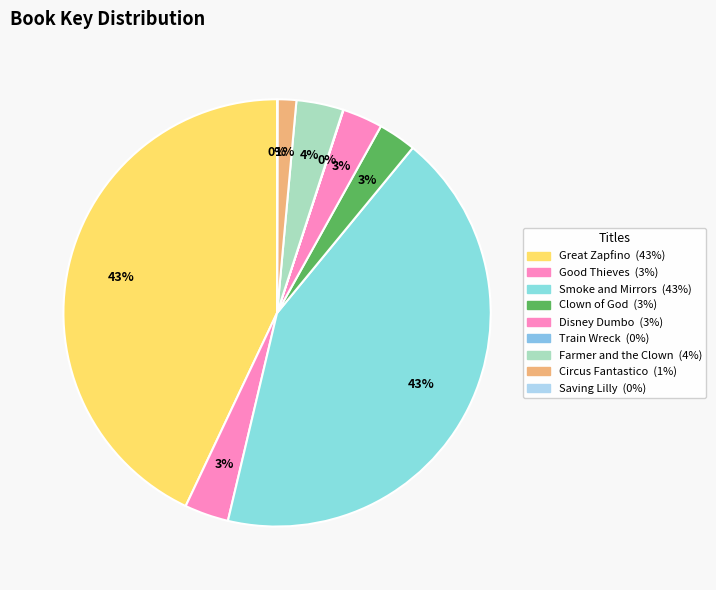

Does Train Wreck account for over 50% of the chart?

No